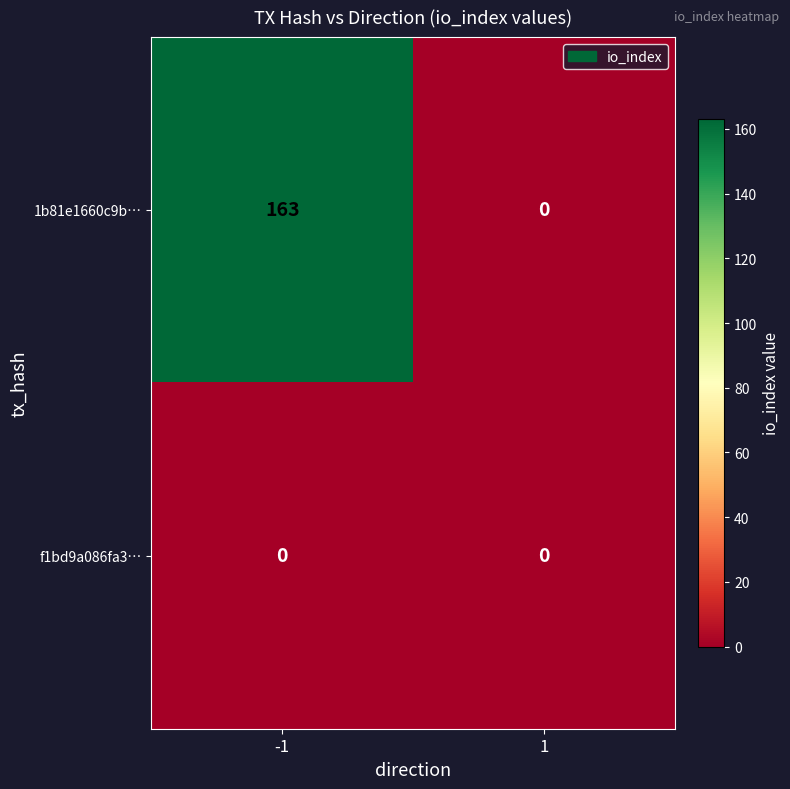

Between -1 and 1, which series saw the biggest shift?

1b81e1660c9b…